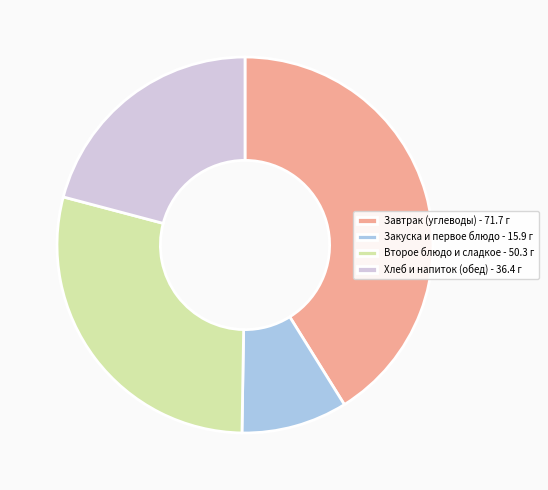

True or false: Второе блюдо и сладкое - 50.3 г accounts for 21% of the total.

False